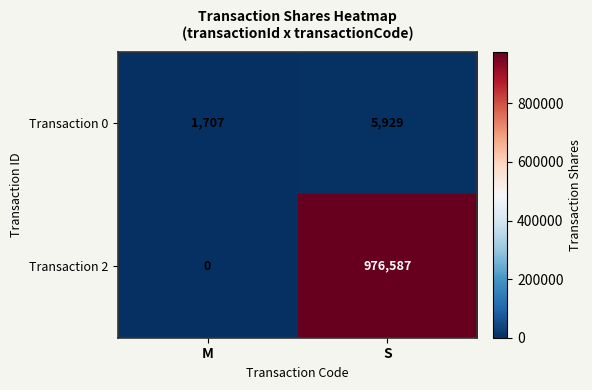

The value of Transaction 0 at S is 5929. True or false?

True